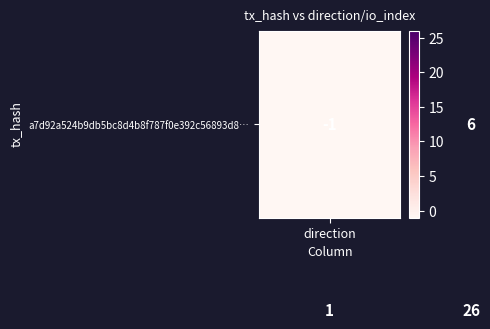

What is the maximum value shown in the chart?

26